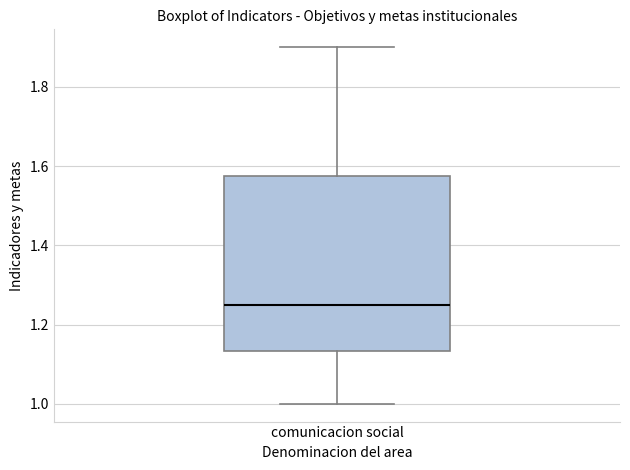

Transcribe this box plot: give where the median line is, the range the box spans, and where the two whiskers end, as read against the y-axis. The values are not printed on the chart, so give them approximately, as read against the axis.

median 1.26, box 1.14 to 1.58, whiskers 1.00 to 1.90